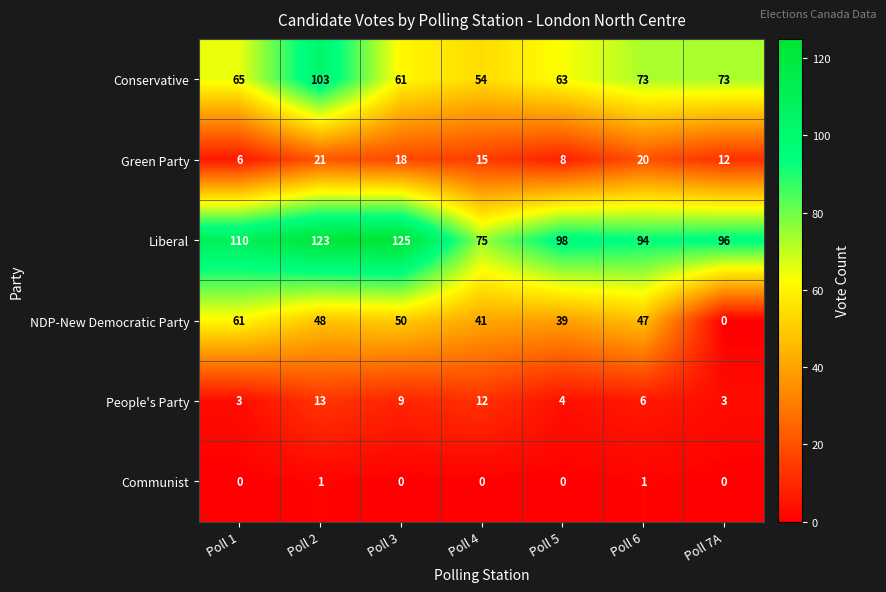

Which series changed the most between Poll 2 and Poll 4?

Conservative